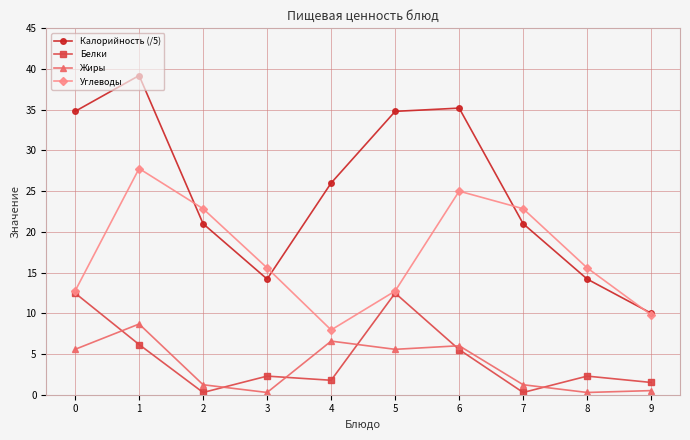

Does the chart have visible grid lines?

Yes